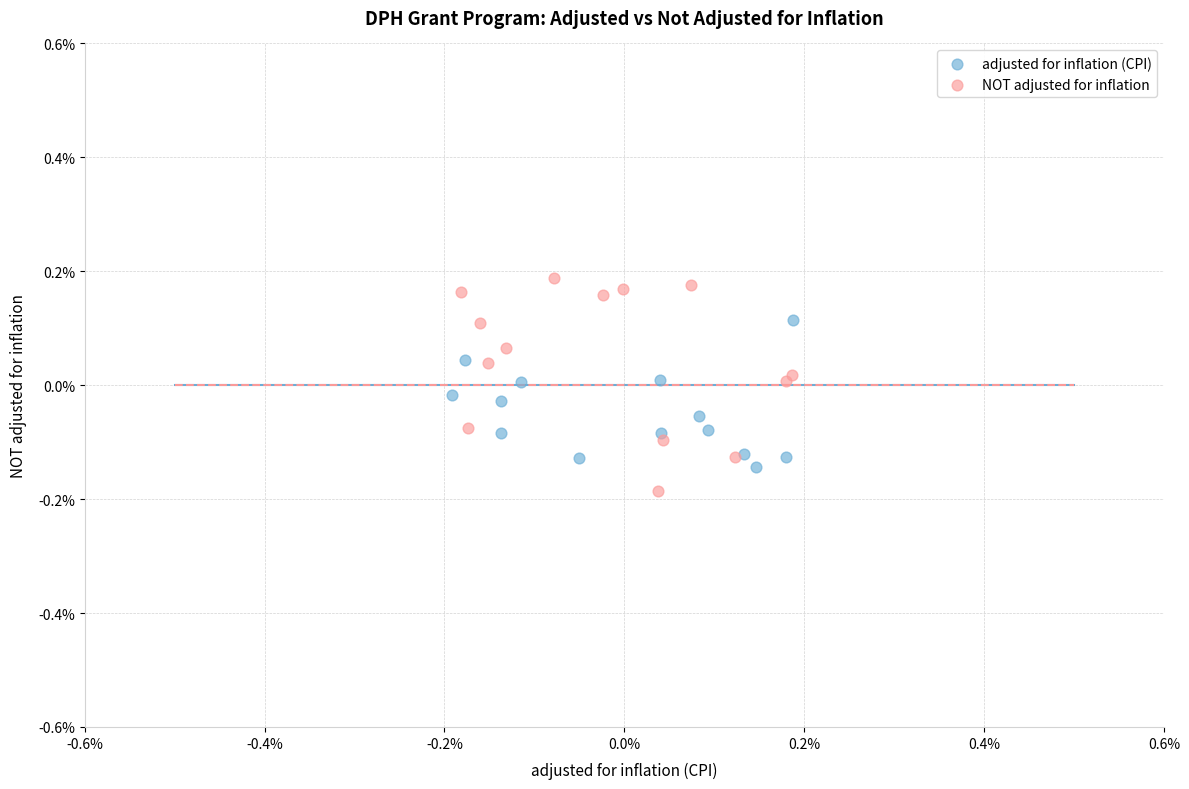

Which series has the largest Y range (max minus min)?

NOT adjusted for inflation